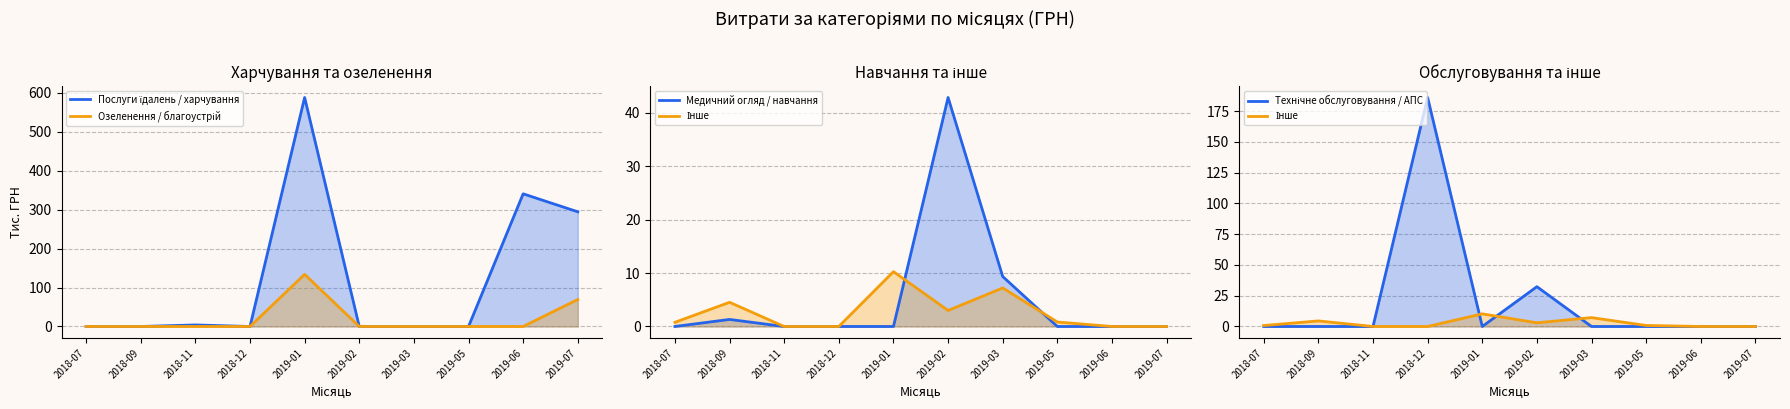

Rank the series by their maximum value, from highest to lowest.

Послуги їдалень / харчування, Технічне обслуговування / АПС, Озеленення / благоустрій, Медичний огляд / навчання, Інше